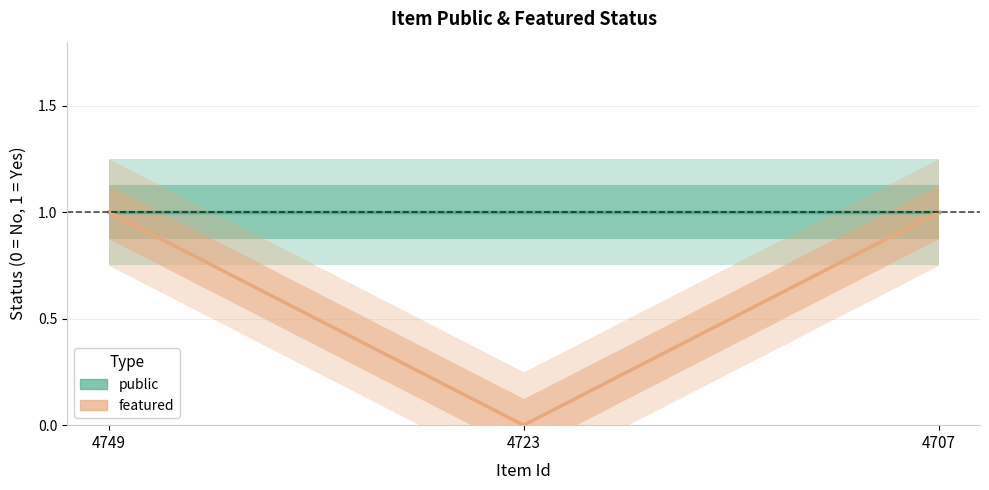

How many values are above zero?

2